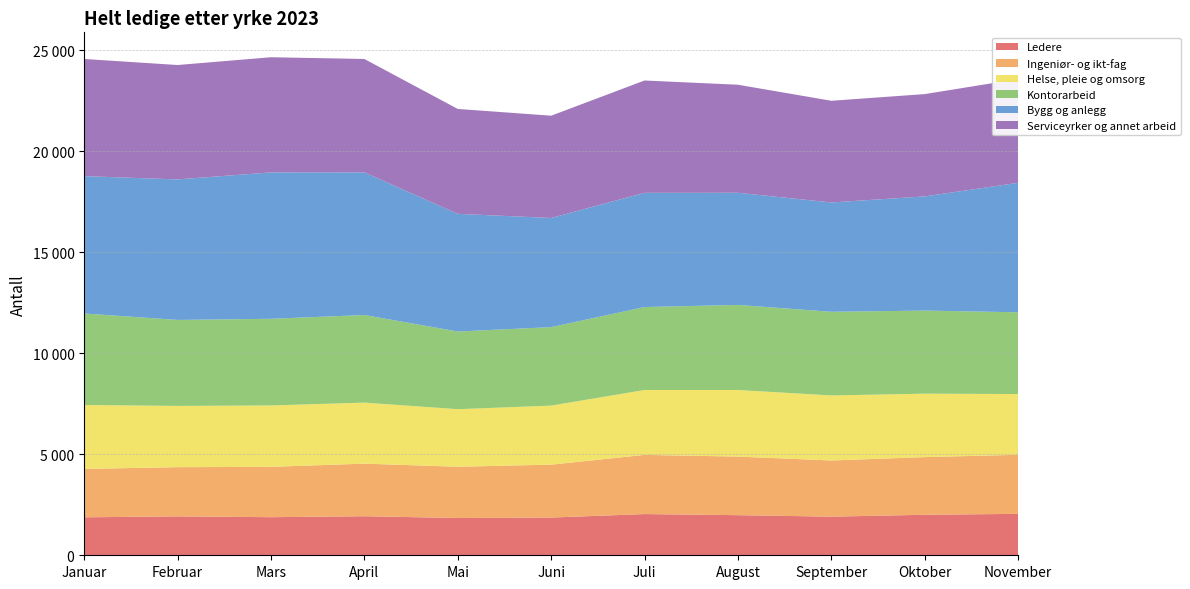

Reading left to right, what are all the values shown in this chart?

Ledere: Januar=1879	Februar=1926	Mars=1885	April=1933	Mai=1845	Juni=1867	Juli=2040	August=1985	September=1912	Oktober=2005	November=2050
Ingeniør- og ikt-fag: Januar=2396	Februar=2434	Mars=2491	April=2602	Mai=2536	Juni=2618	Juli=2928	August=2899	September=2780	Oktober=2853	November=2923
Helse, pleie og omsorg: Januar=3162	Februar=3032	Mars=3039	April=3021	Mai=2849	Juni=2922	Juli=3213	August=3296	September=3218	Oktober=3140	November=3007
Kontorarbeid: Januar=4530	Februar=4255	Mars=4288	April=4335	Mai=3844	Juni=3884	Juli=4104	August=4210	September=4140	Oktober=4112	November=4045
Bygg og anlegg: Januar=6796	Februar=6955	Mars=7245	April=7060	Mai=5824	Juni=5402	Juli=5653	August=5550	September=5411	Oktober=5651	November=6409
Serviceyrker og annet arbeid: Januar=5799	Februar=5661	Mars=5700	April=5611	Mai=5191	Juni=5061	Juli=5559	August=5347	September=5032	Oktober=5063	November=5135